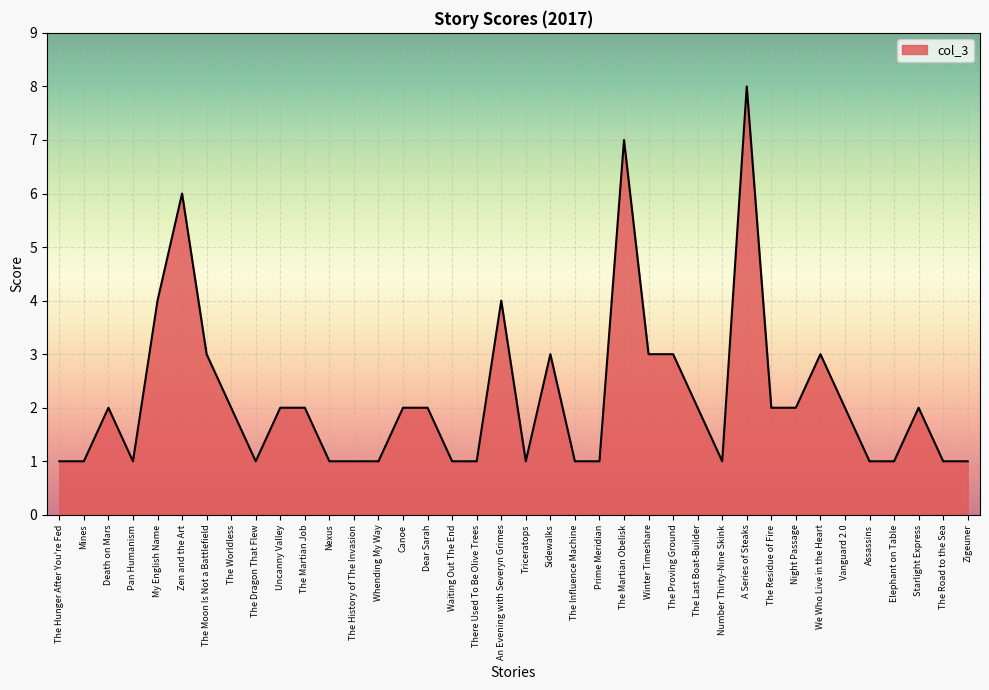

What position from the left is Pan Humanism?

4